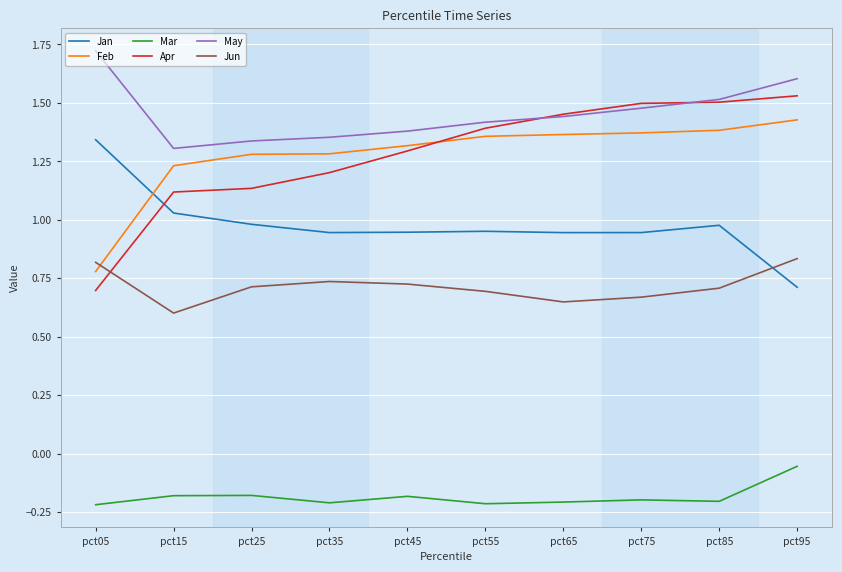

True or false: May has a value of 2.6 at pct95.

False